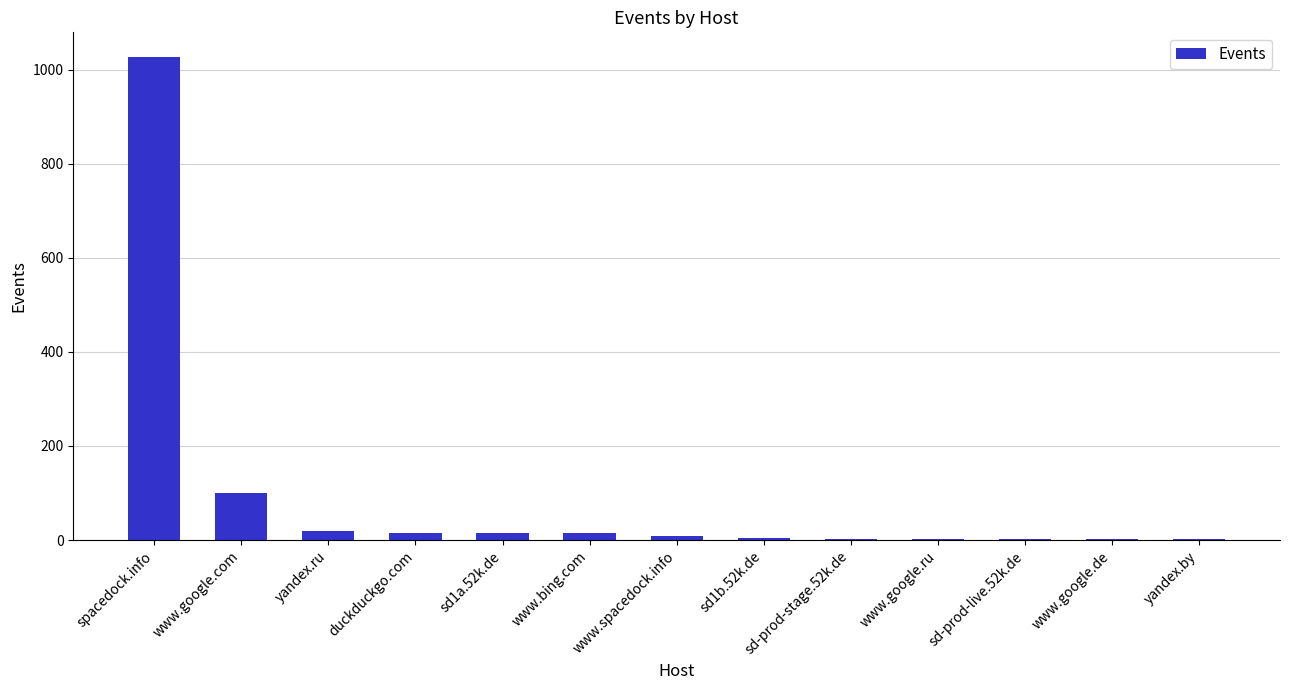

Between spacedock.info and www.google.ru, which is larger?

spacedock.info